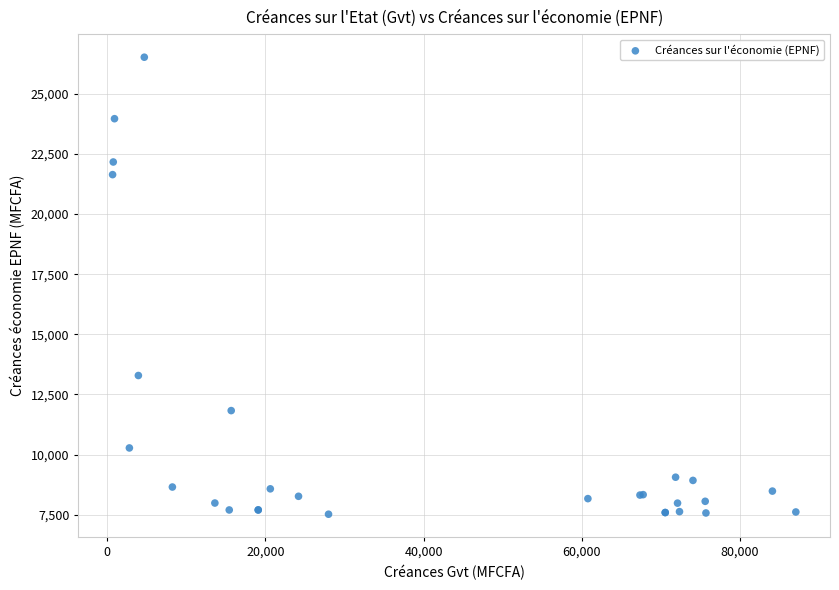

What Y value in the scatter plot is closest to 17019?

13288